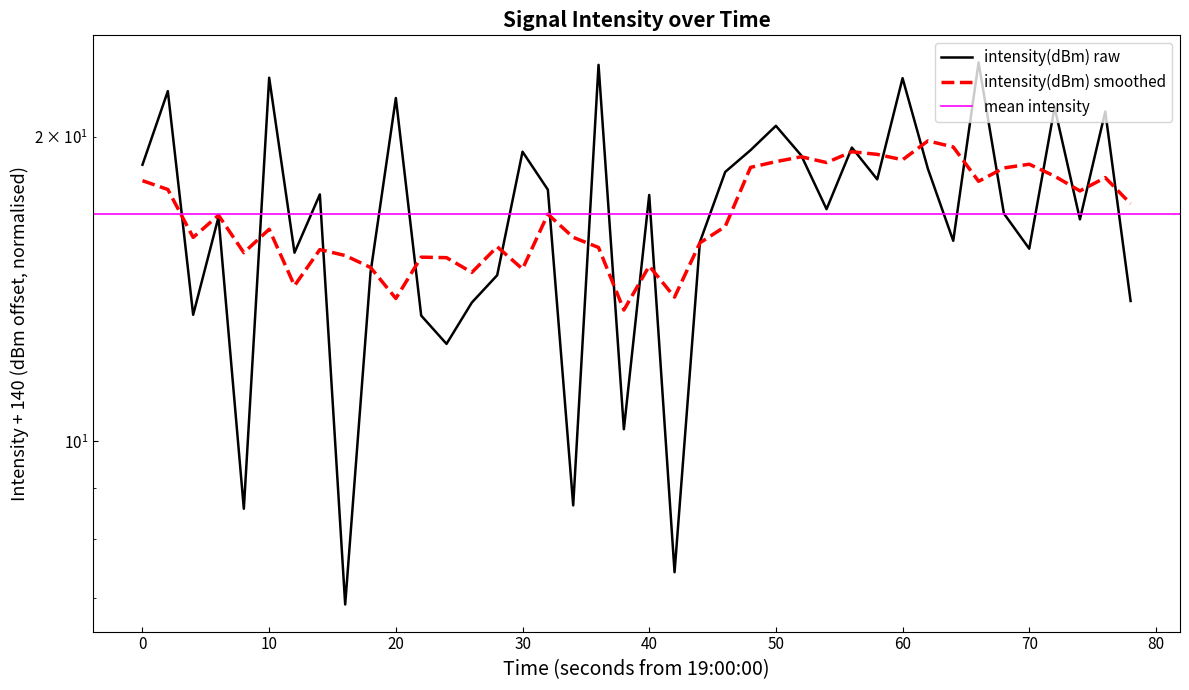

What is the minimum value shown in the chart?

6.9